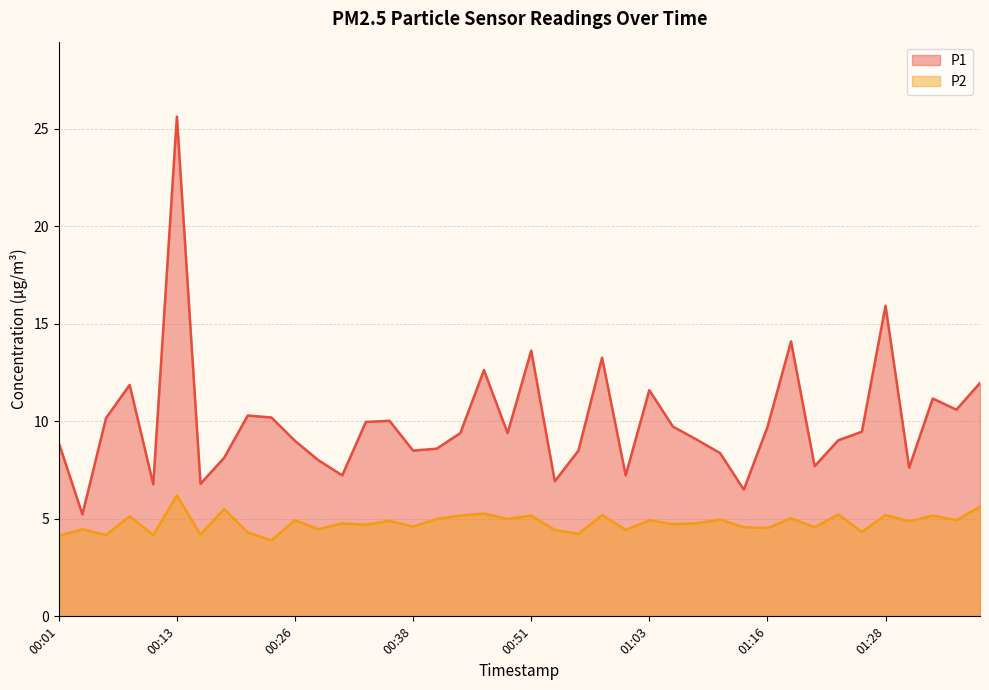

Which category has the highest value across all series?

00:13